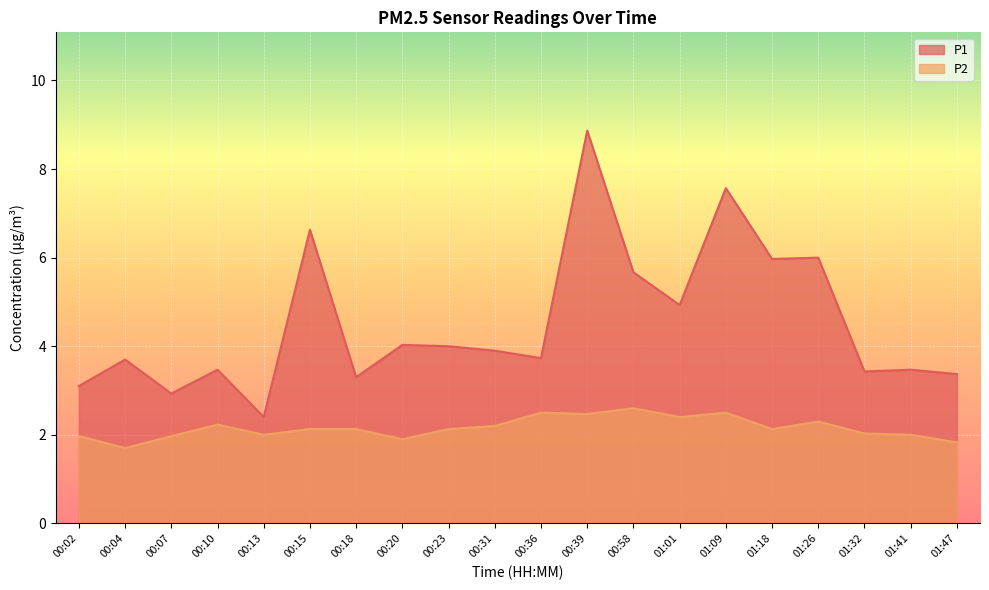

The value of P1 at 01:01 is 4.9. True or false?

True